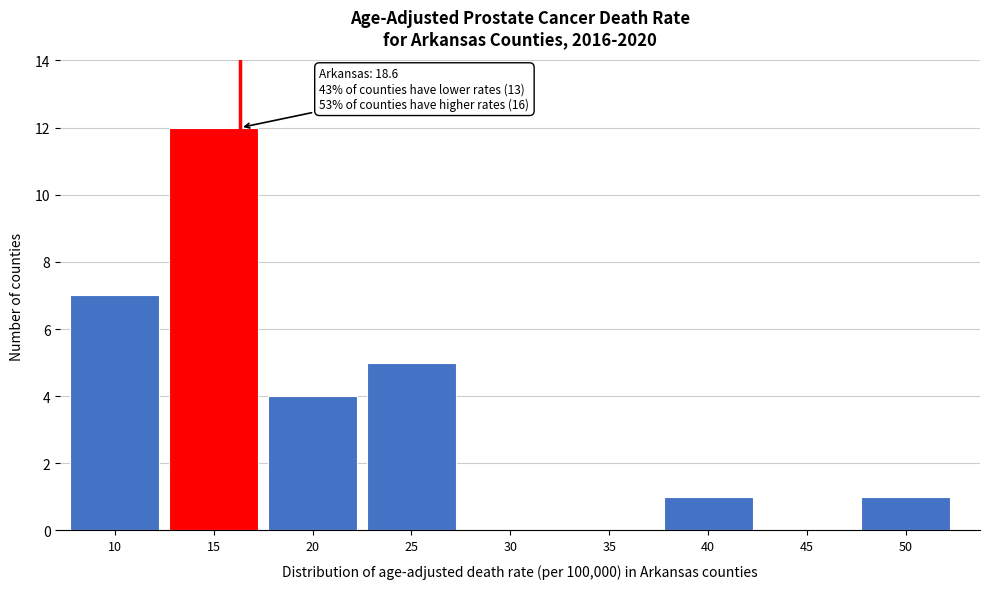

Reading left to right, list all the values displayed in this chart.

10=7	15=12	20=4	25=5	30=0	35=0	40=1	45=0	50=1